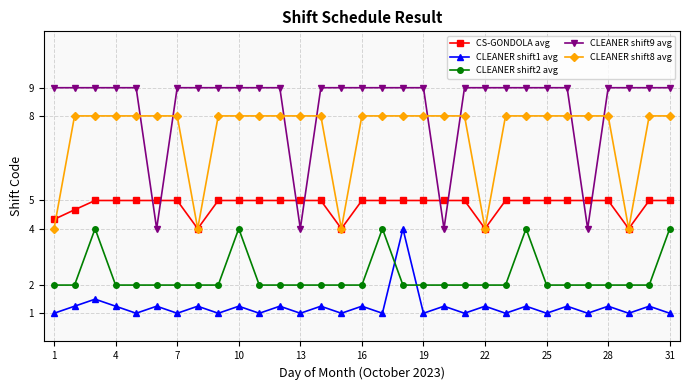

What is the smallest value displayed?

1.0